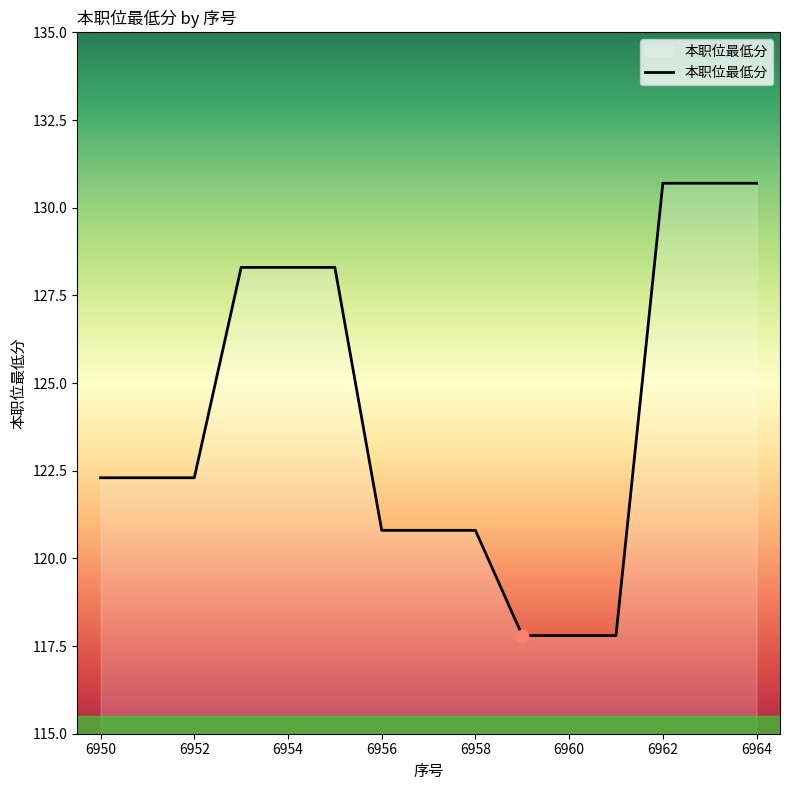

What is the maximum value shown in the chart?

130.7